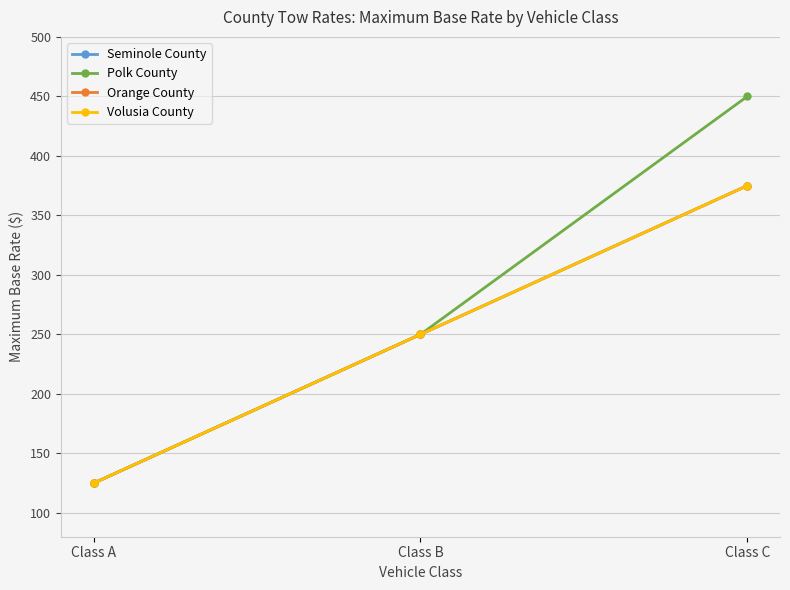

The value of Seminole County at Class A is 197. True or false?

False